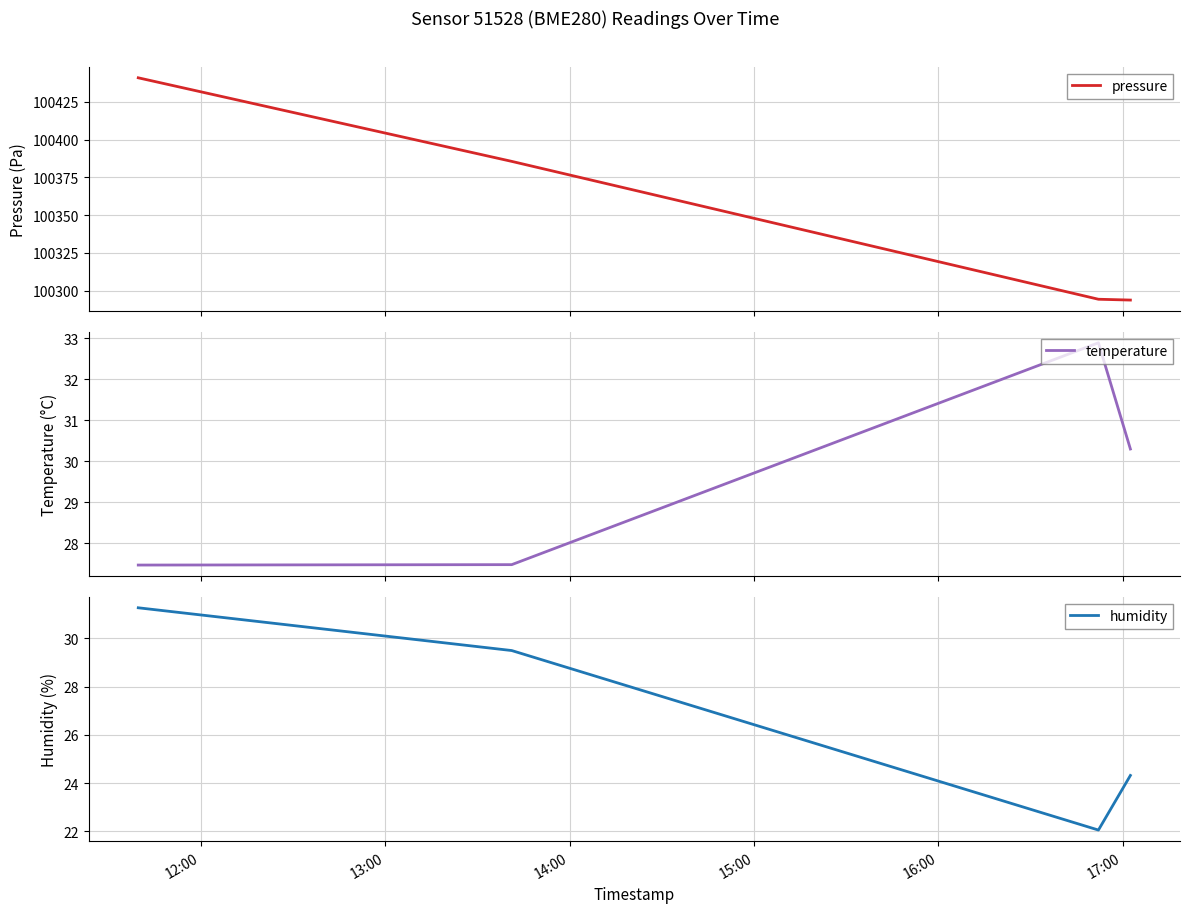

True or false: pressure has more than 1 interior local peaks.

False